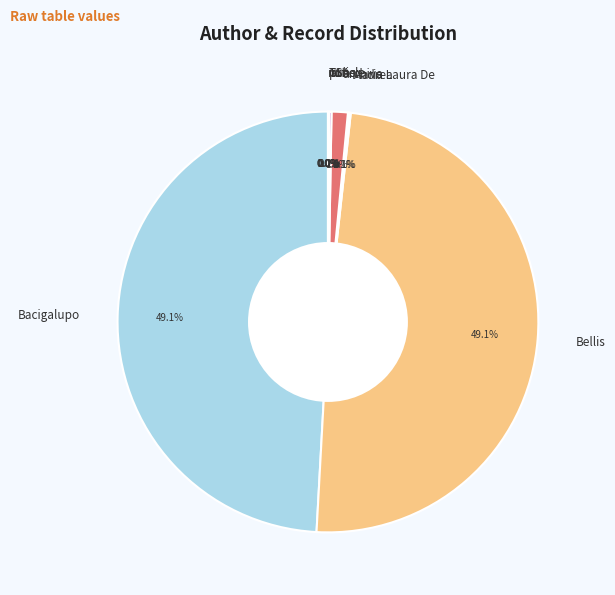

Does Bellis represent more than half of the total?

No